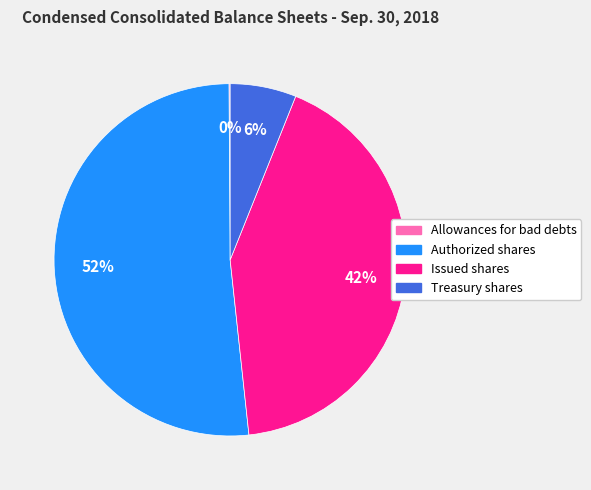

Is there a majority slice in this chart?

Yes